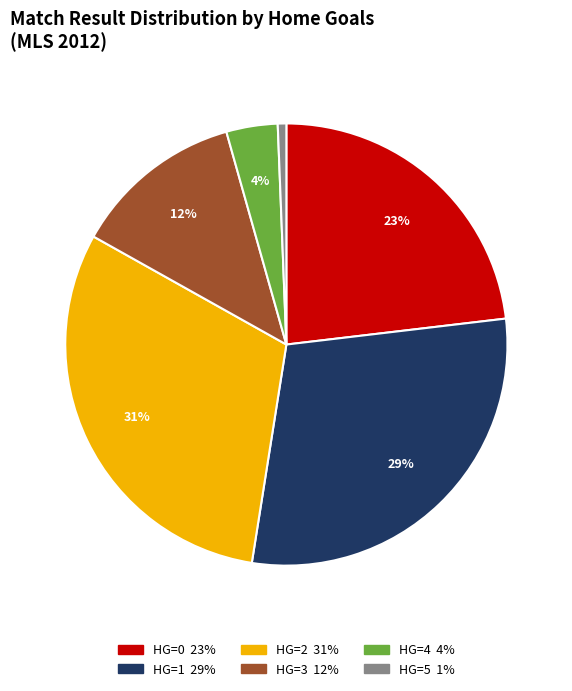

Is there any slice that represents more than half of the pie?

No